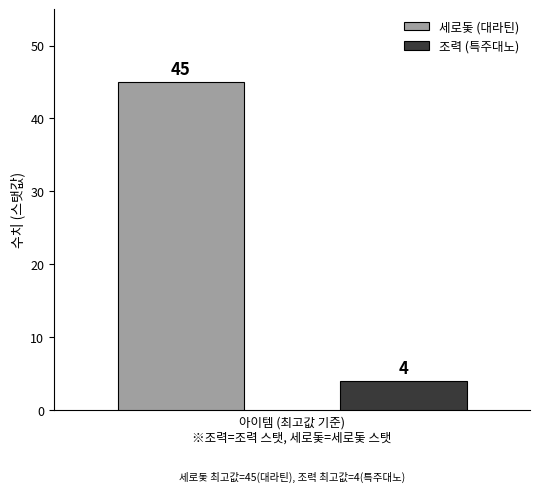

Count the number of categories in the chart.

2